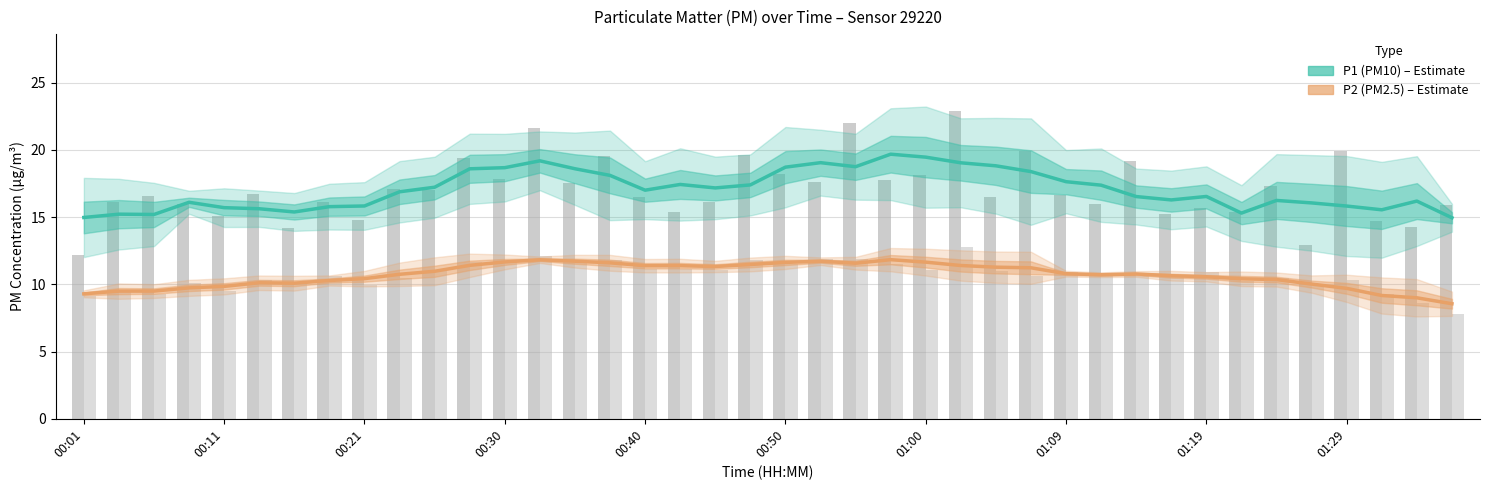

What is the difference between the highest and lowest values at 00:40?

5.6